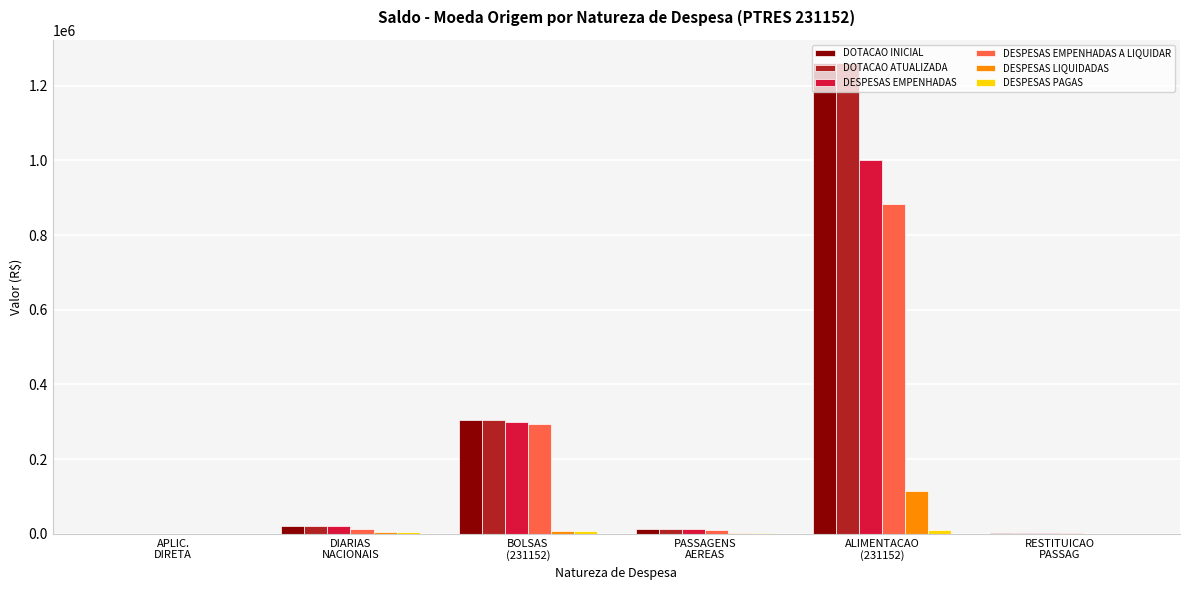

What is the highest value of the DESPESAS EMPENHADAS series?

1000000.0